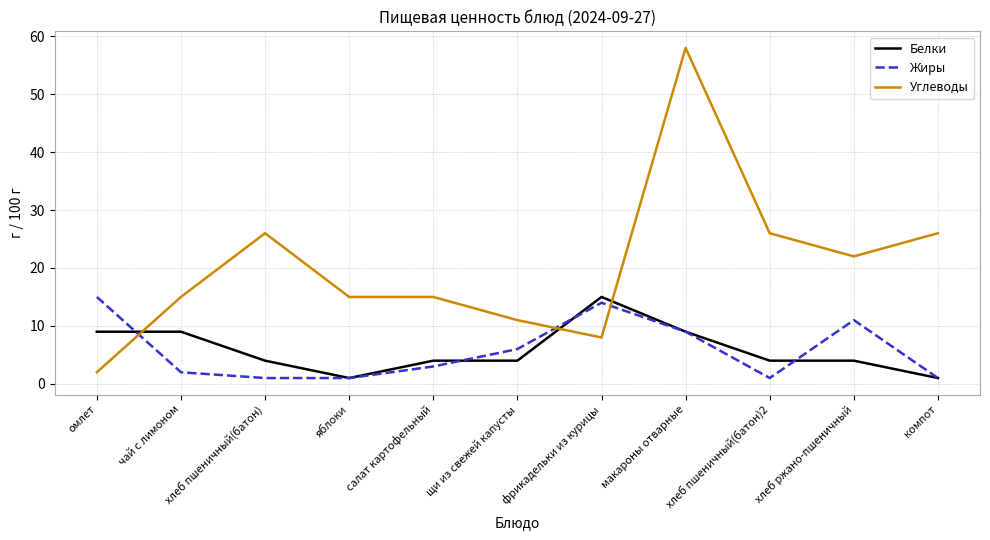

What is the total value across all series at хлеб ржано-пшеничный?

37